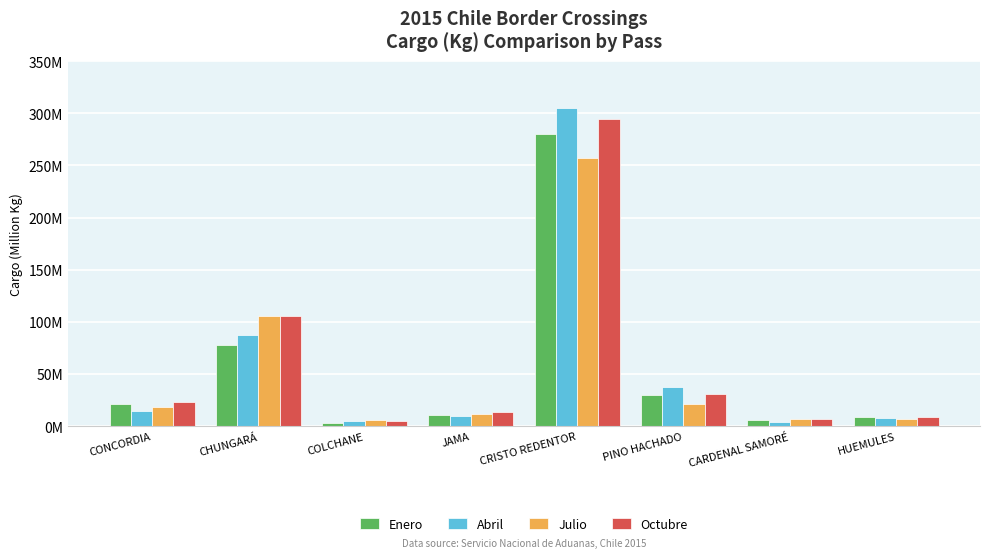

Are the bars grouped side by side (vs. stacked)?

Yes